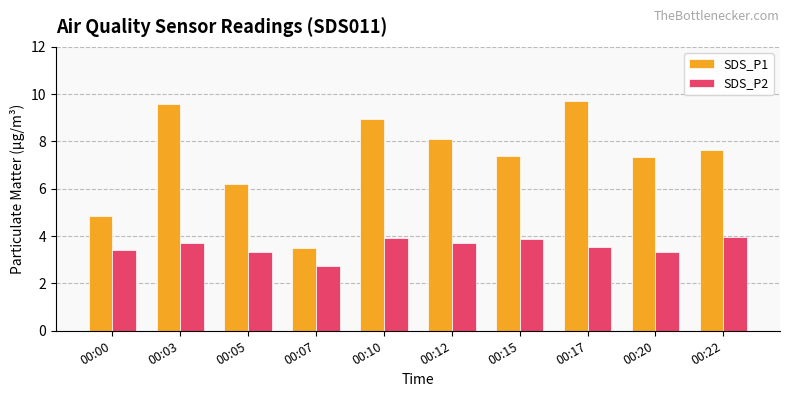

Count the number of data series in this chart.

2